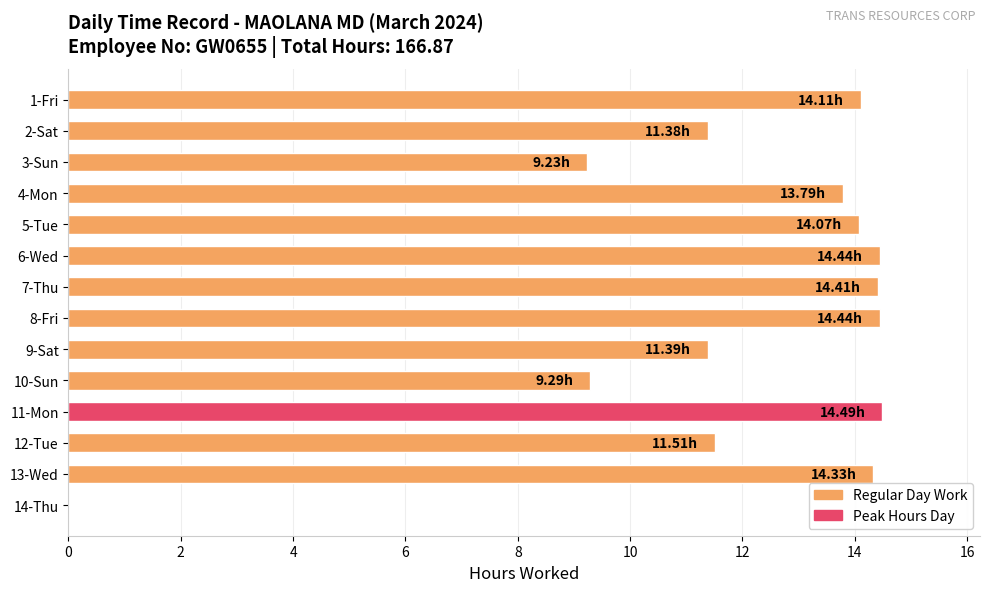

What is the sum of the values at 11-Mon and 2-Sat?

25.9